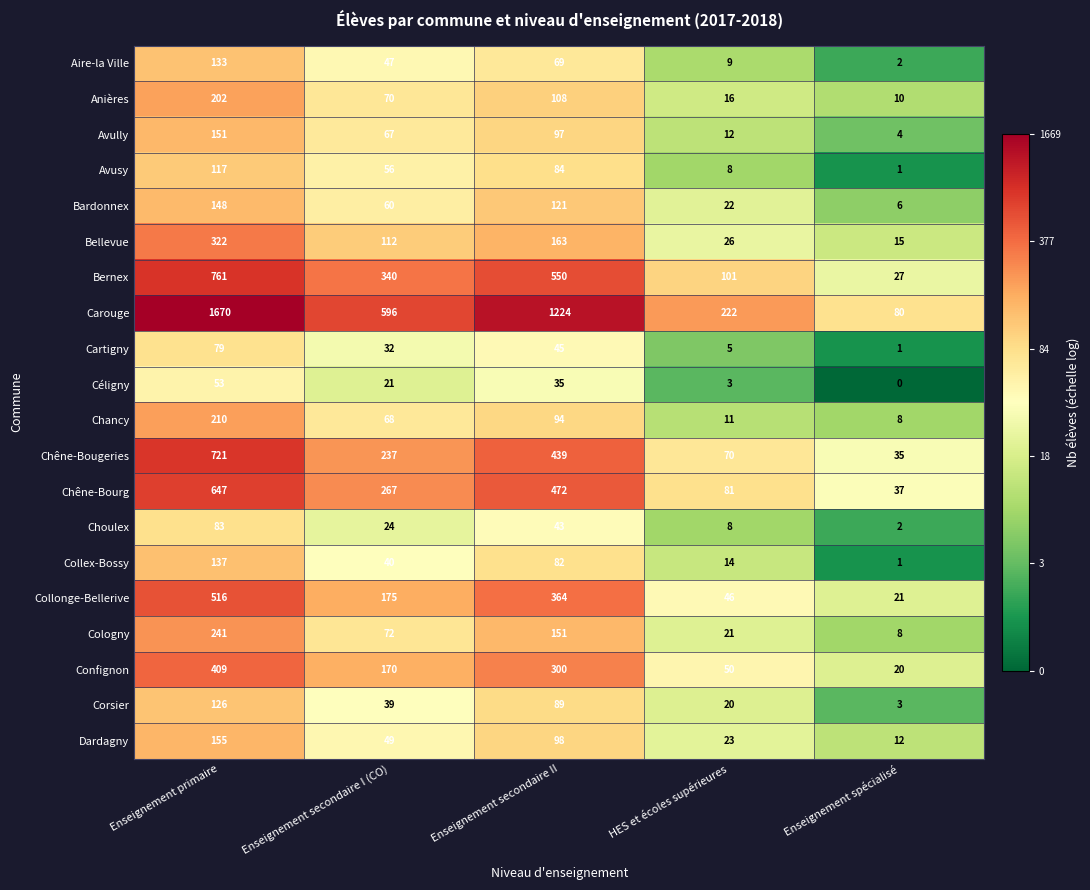

How many categories are shown in the chart?

5